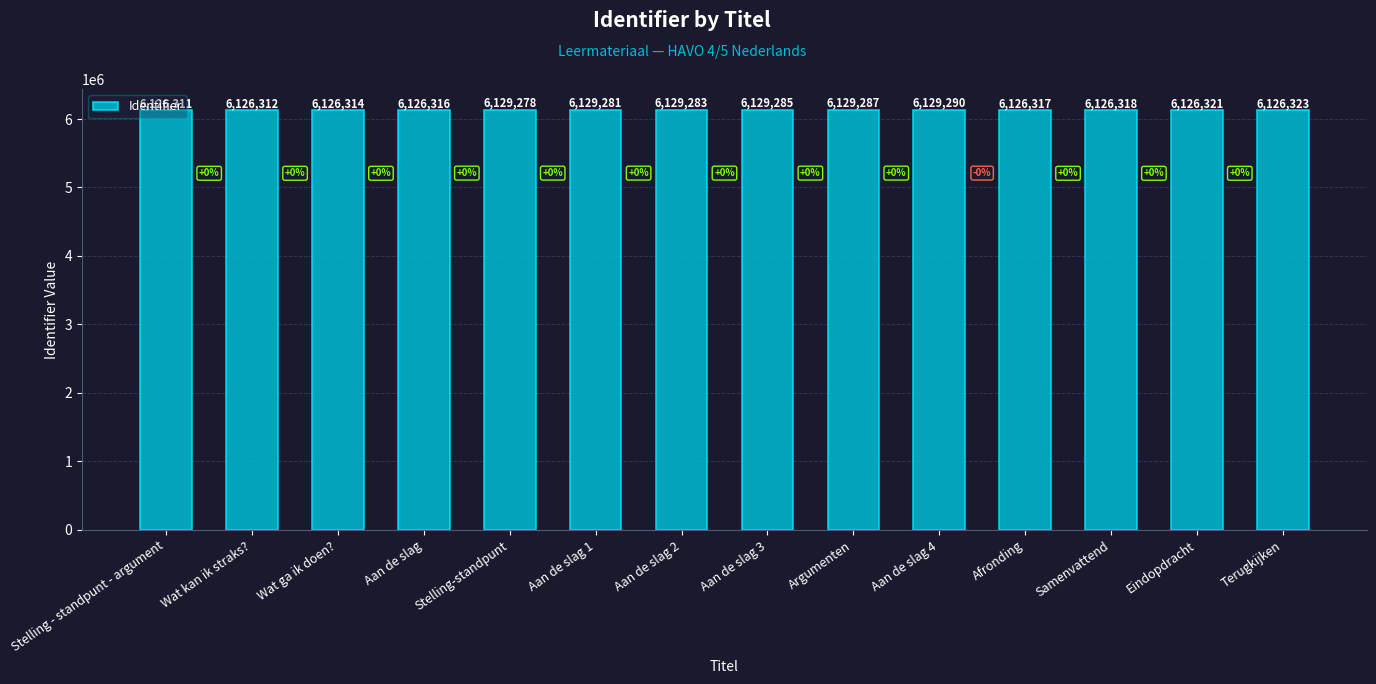

How many values are below 6126323?

7